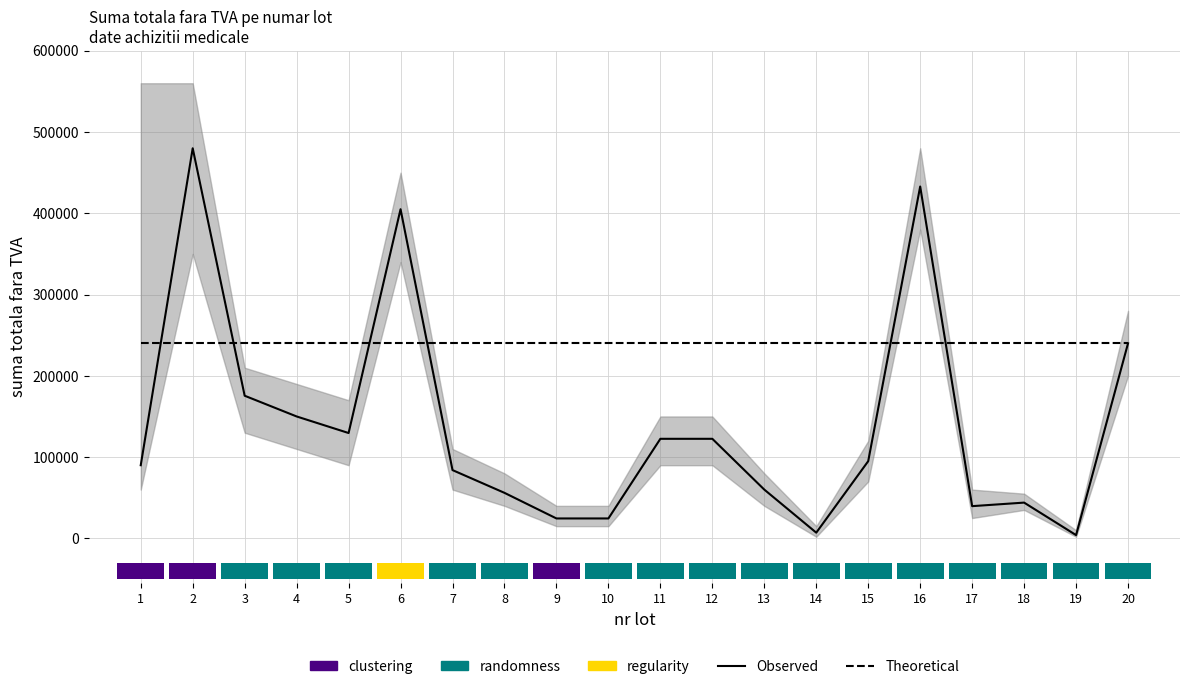

What is the average value of the Theoretical series?

240000.0